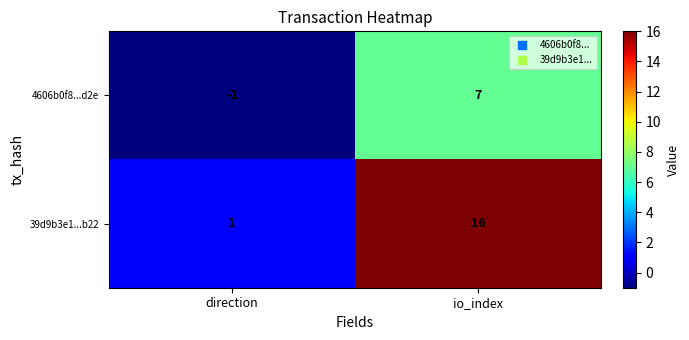

What is the average value of the 4606b0f8...d2e series?

3